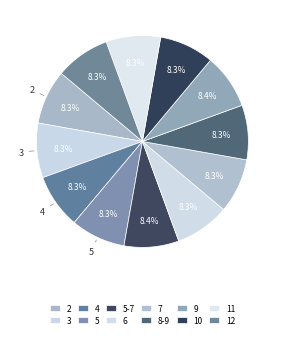

Count the number of slices in the pie.

12